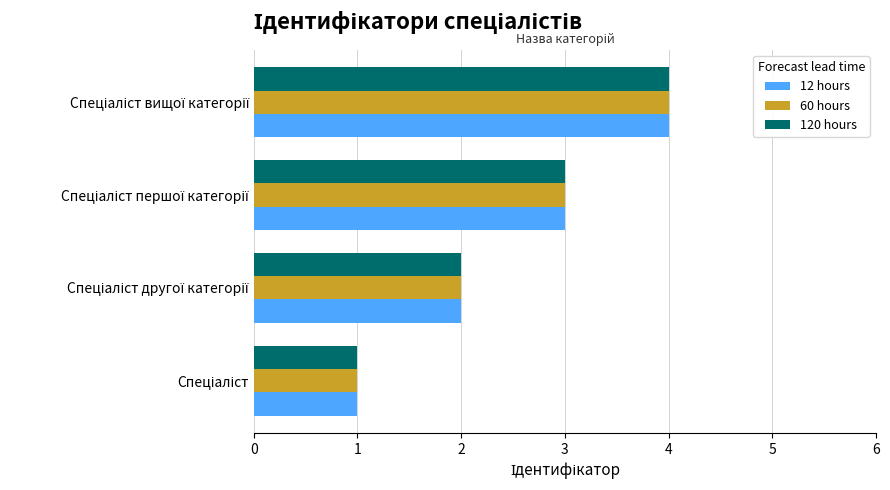

What is the highest value of the 60 hours series?

4